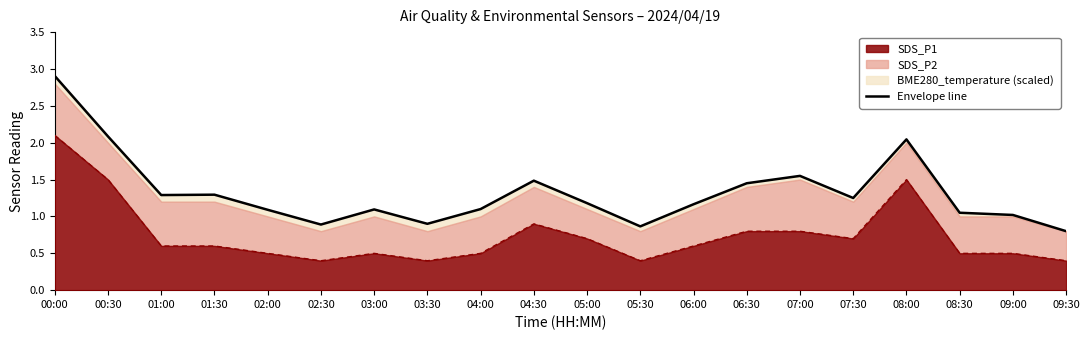

Where is the first local maximum?

01:30